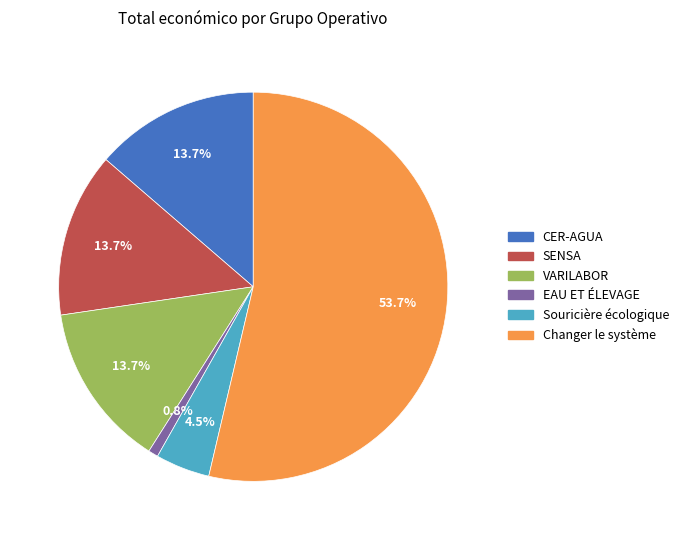

Between Souricière écologique and SENSA, which is larger?

SENSA